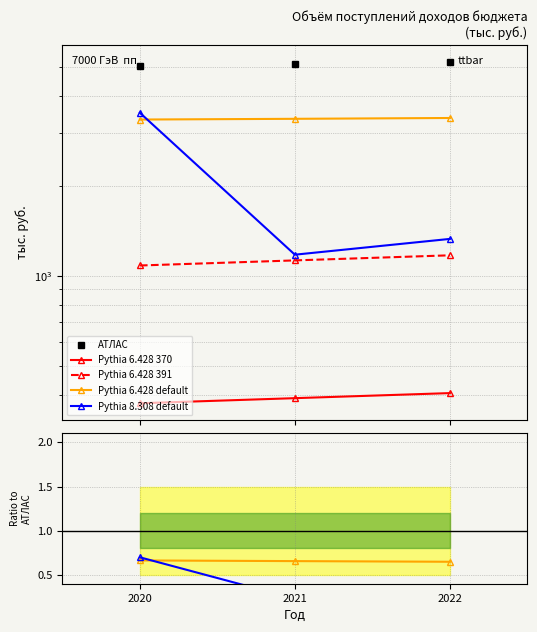

Which series has the largest total across all categories?

АТЛАС